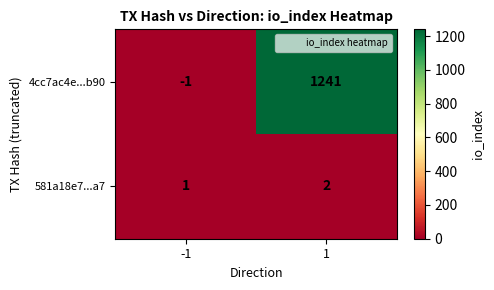

Reading left to right, what are all the values shown in this chart?

4cc7ac4e...b90: -1	1241
581a18e7...a7: 1	2